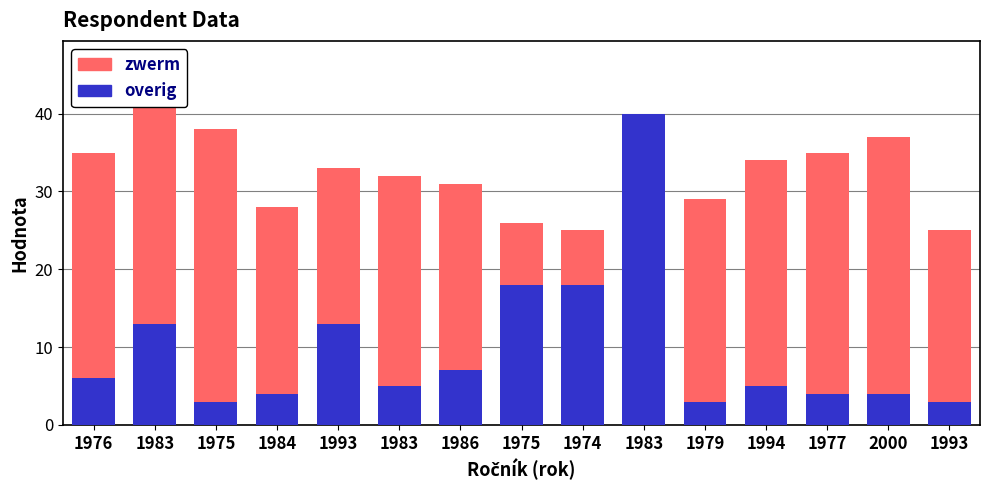

Between 1994 and 1977, which series saw the biggest shift?

zwerm